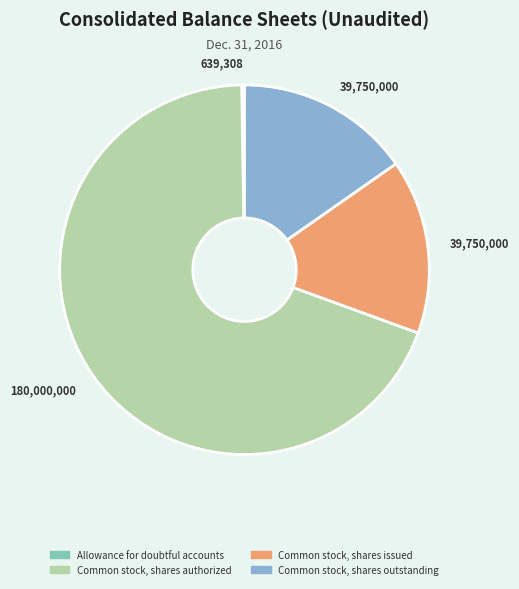

Combined, do Common stock, shares authorized and Common stock, shares outstanding account for over 50%?

Yes